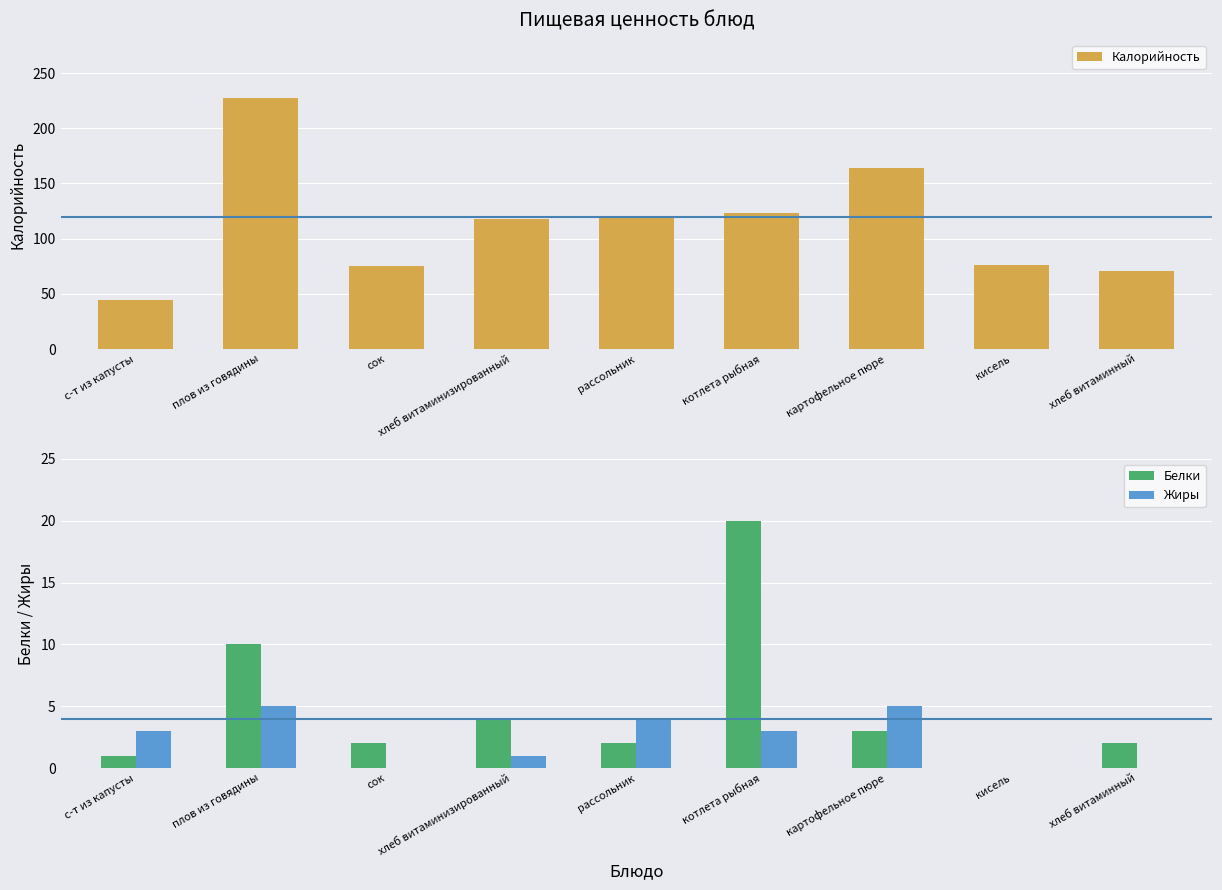

Which series changed the most between с-т из капусты and рассольник?

Калорийность